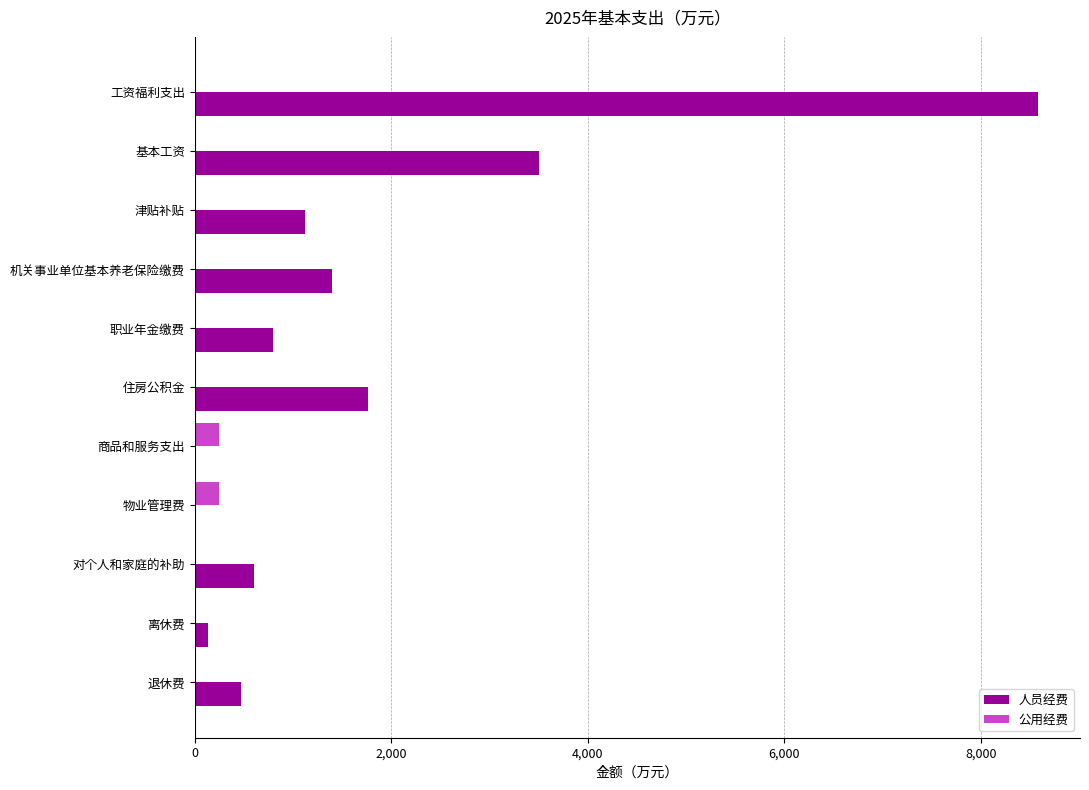

Between 工资福利支出 and 住房公积金, which series saw the biggest shift?

人员经费